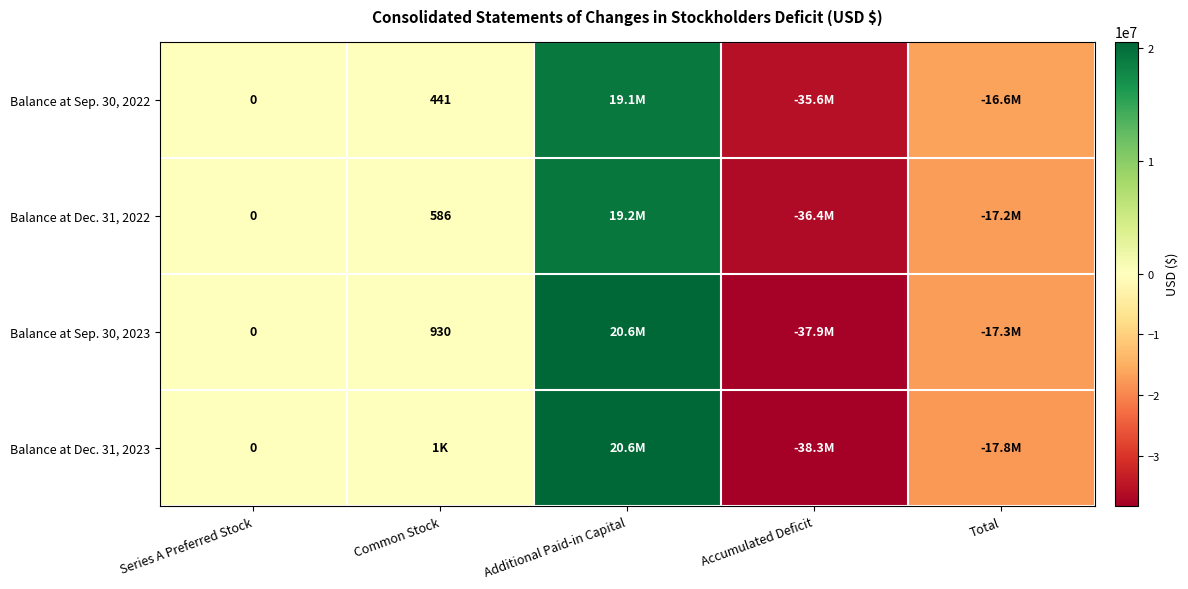

The value of Balance at Sep. 30, 2022 at Common Stock is 441. True or false?

True